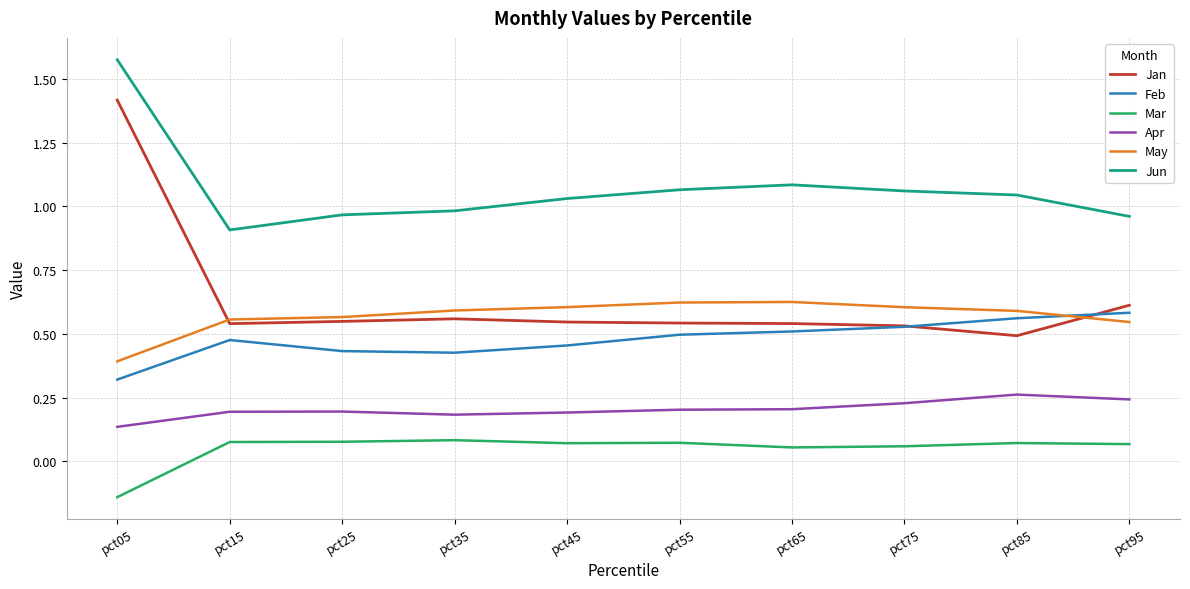

What is the difference between the highest and lowest values at pct35?

0.9